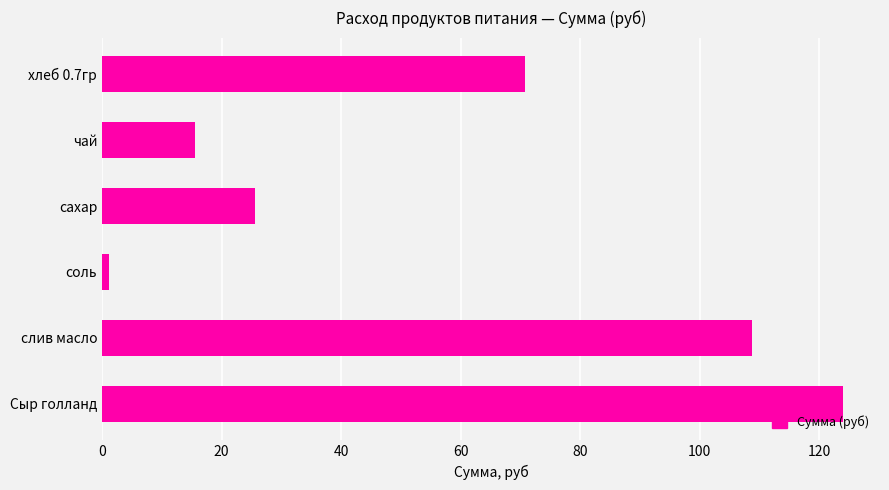

What is the change in value from хлеб 0.7гр to сахар?

-45.3